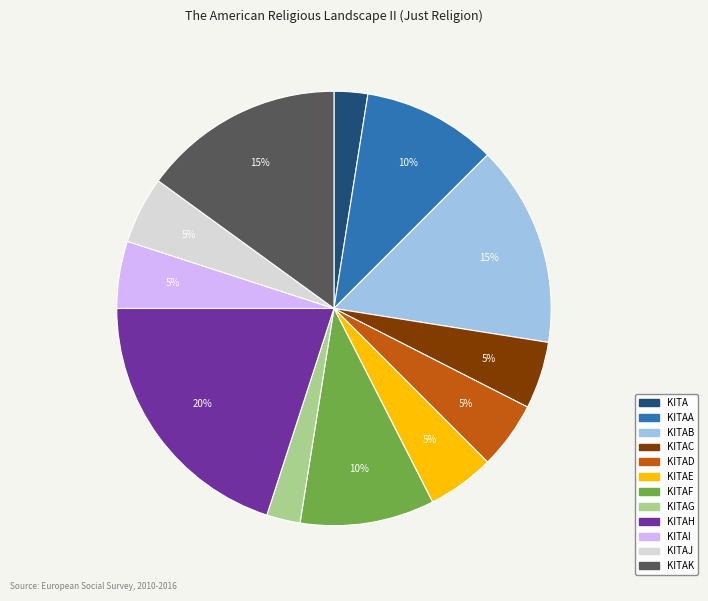

How many slices are in this pie chart?

12